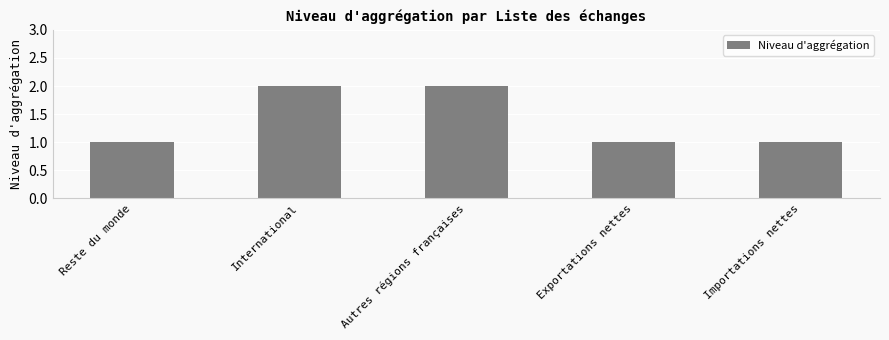

True or false: the data shows 1 at Importations nettes.

True